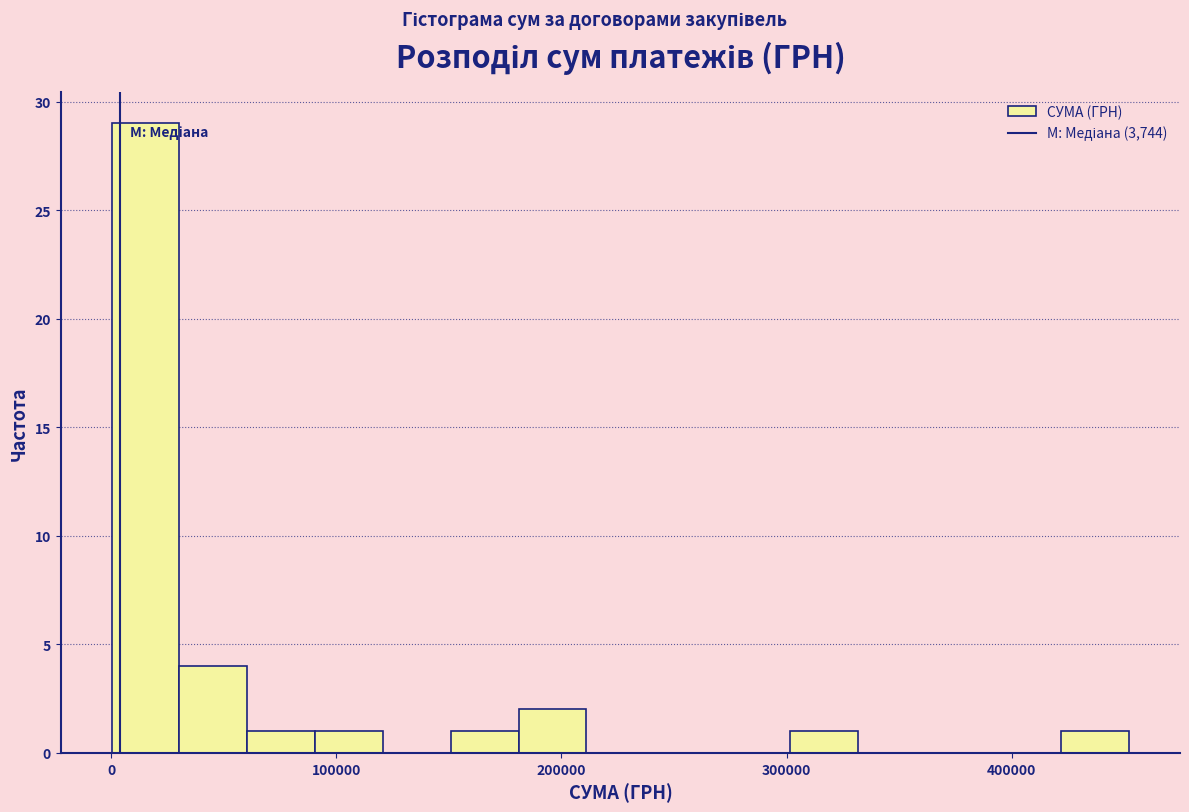

Around what value on the x-axis is the tallest bar? Give the approximate position of its centre, as read against the axis.

20000